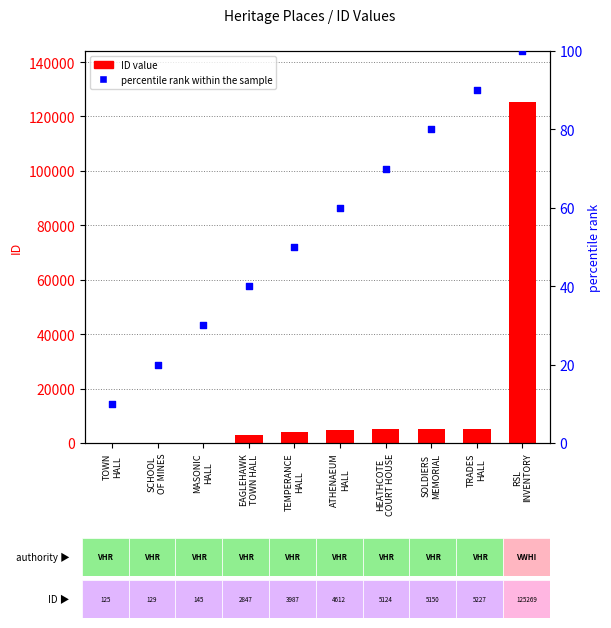

At which category is the sum across all series the highest?

RSL
INVENTORY